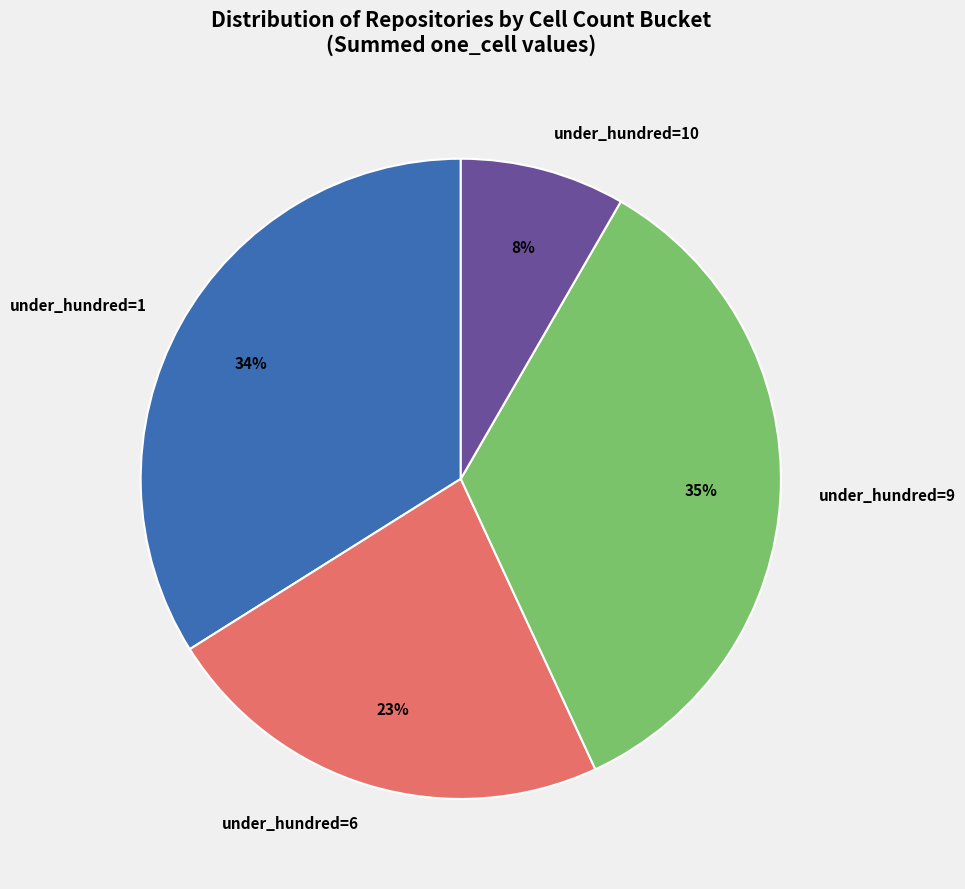

Between under_hundred=1 and under_hundred=6, which is larger?

under_hundred=1